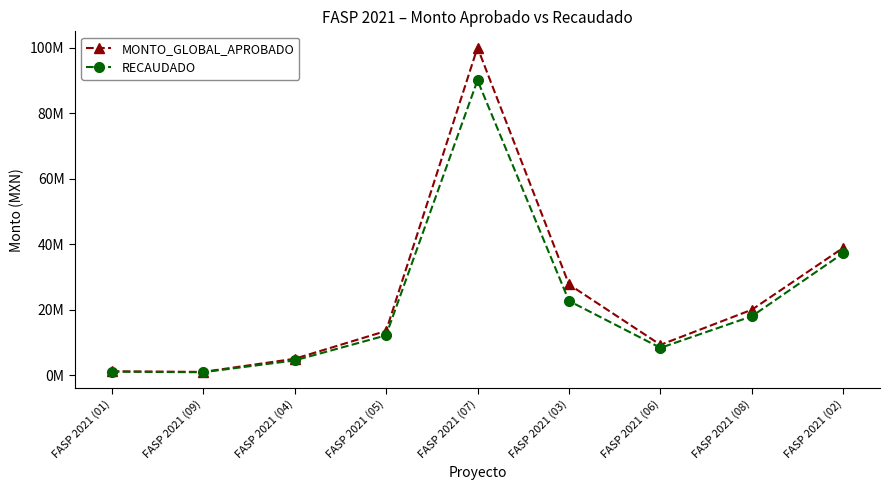

What are all the series names shown in the legend?

MONTO_GLOBAL_APROBADO, RECAUDADO